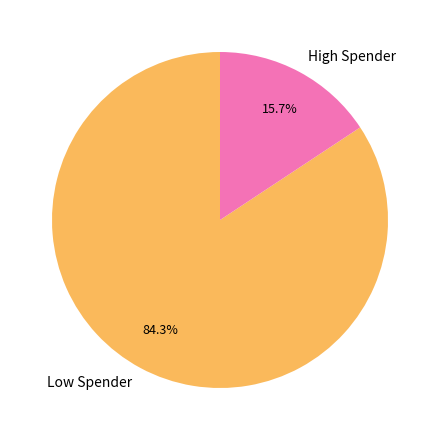

To the nearest percent, what is the average slice percentage?

50%